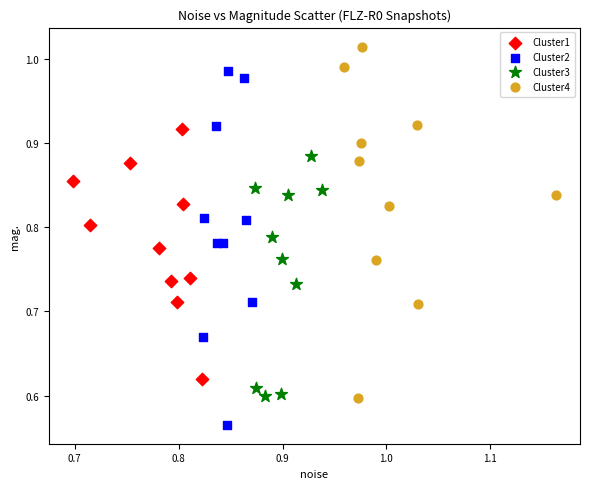

Which series reaches the minimum Y coordinate?

Cluster2